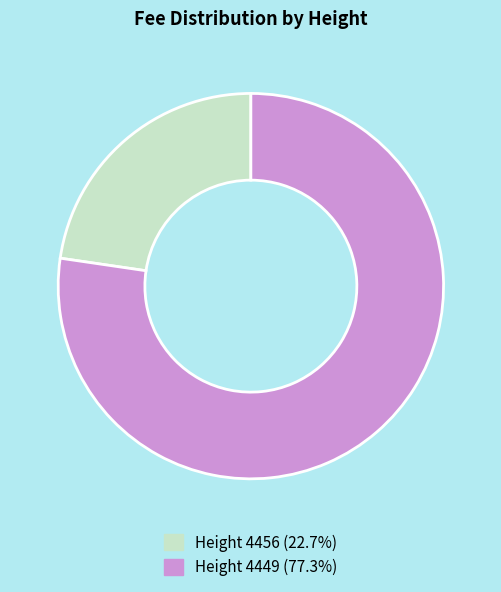

The Height 4449 slice represents 77% of the pie. True or false?

True